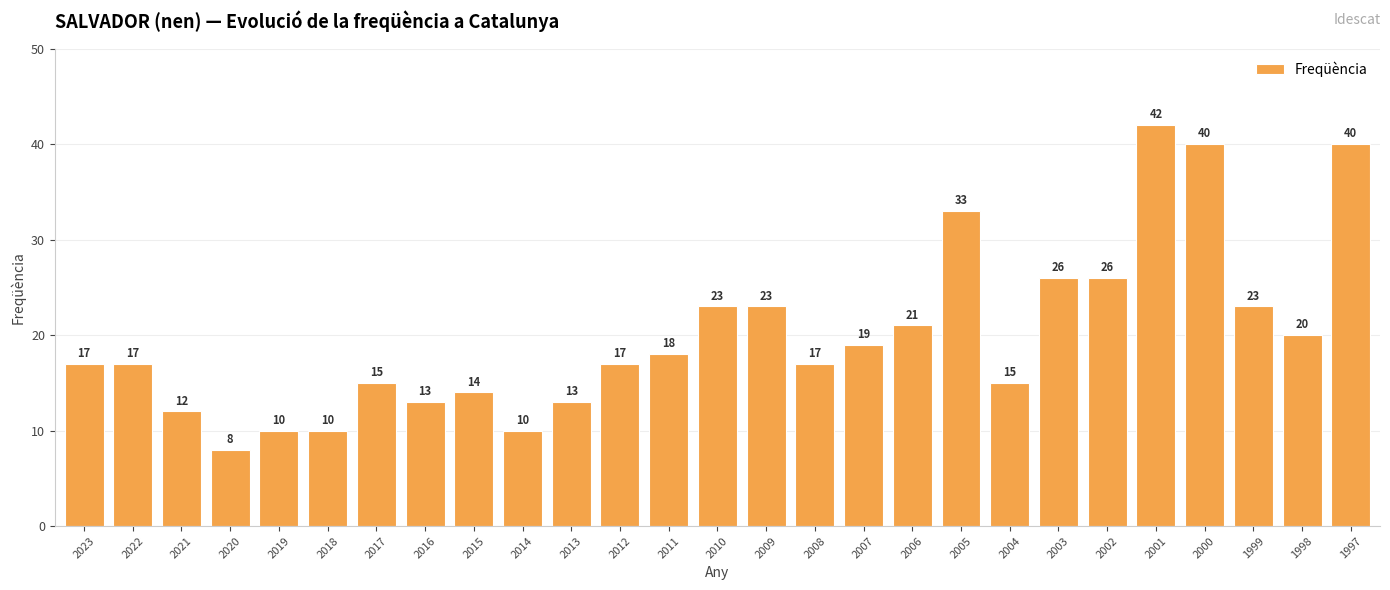

The chart shows a value of 4 at 2019. True or false?

False